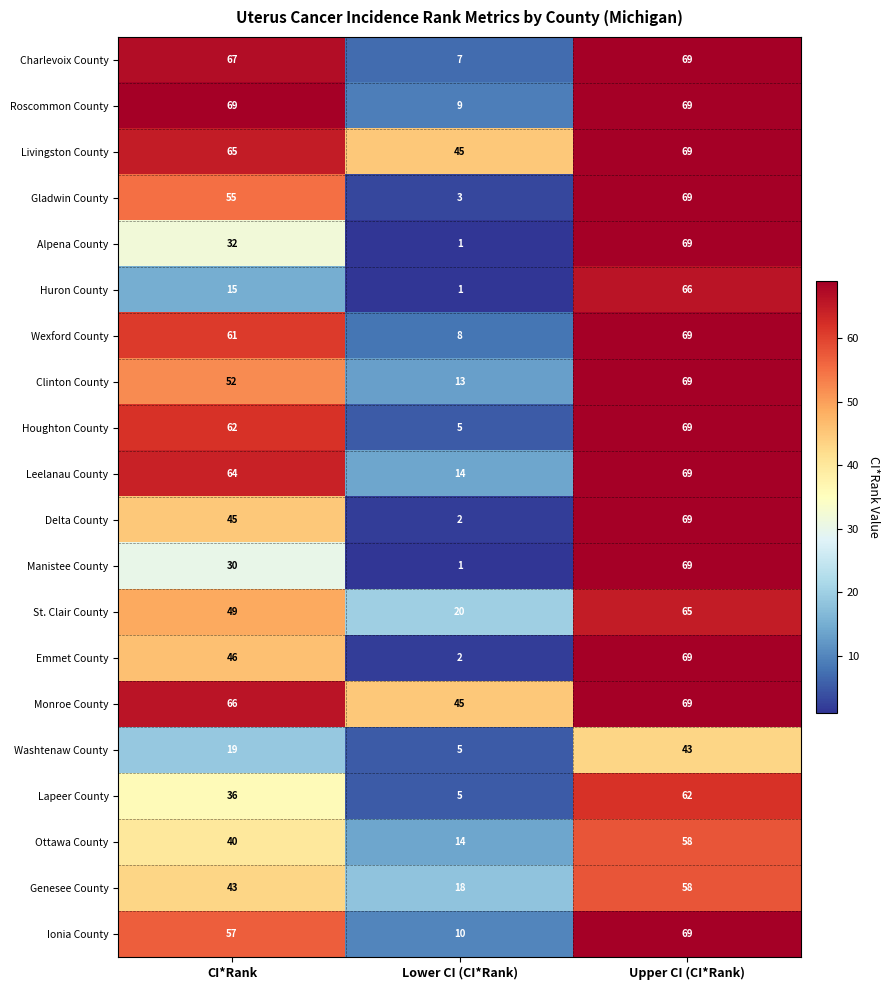

The value of Gladwin County at CI*Rank is 35. True or false?

False